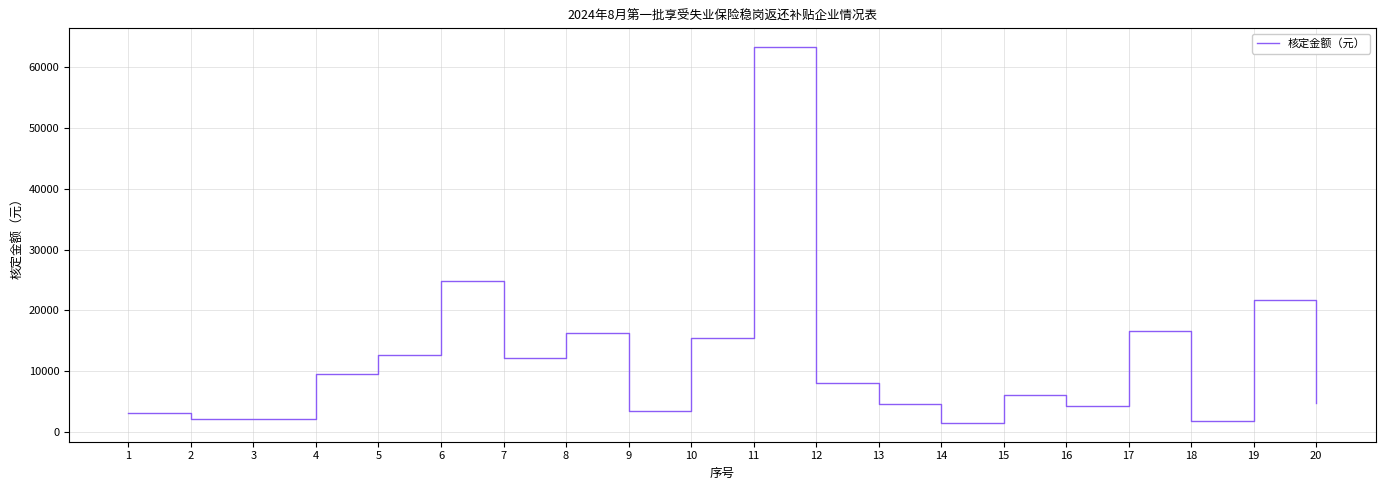

At which label does the data first exceed 8115?

4